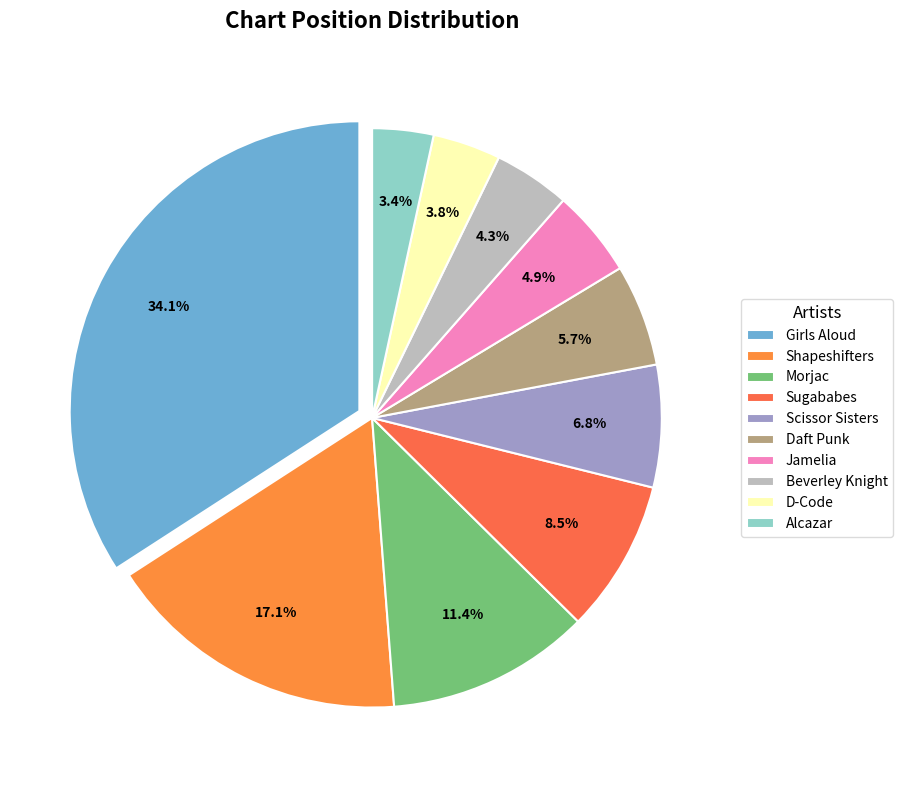

How many slices are in this pie chart?

10